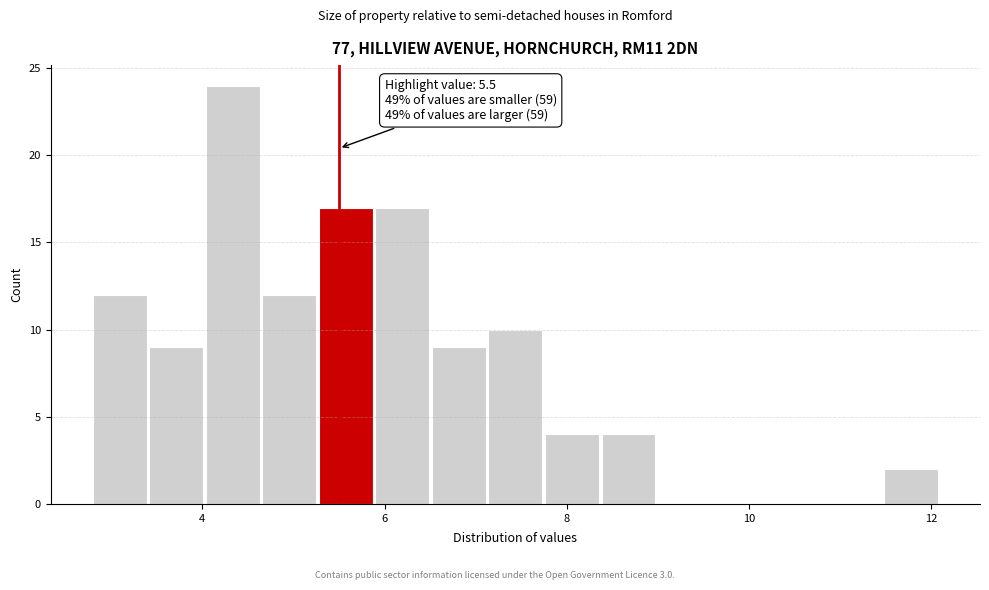

Around what value on the x-axis is the tallest bar? Give the approximate position of its centre, as read against the axis.

4.4